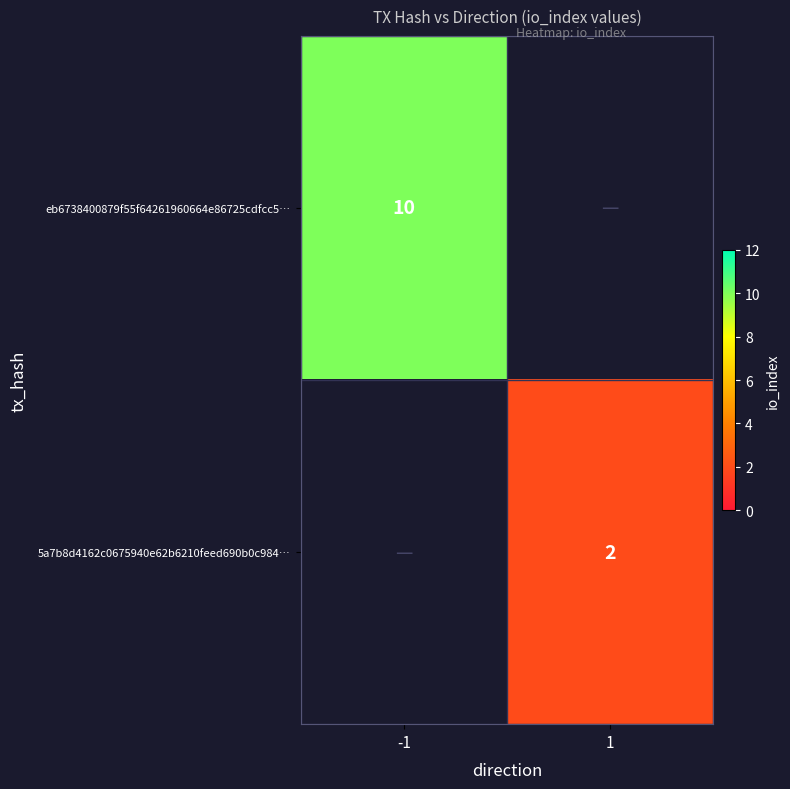

True or false: eb6738400879f55f64261960664e86725cdfcc5… has a value of 6 at -1.

False